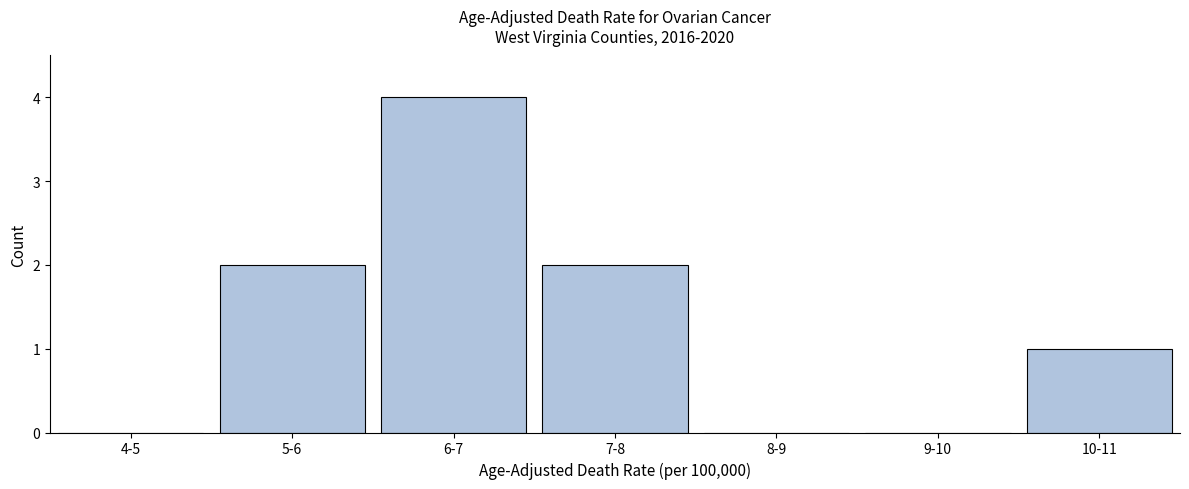

Reading right to left, list all the values displayed in this chart.

10-11=1	9-10=0	8-9=0	7-8=2	6-7=4	5-6=2	4-5=0